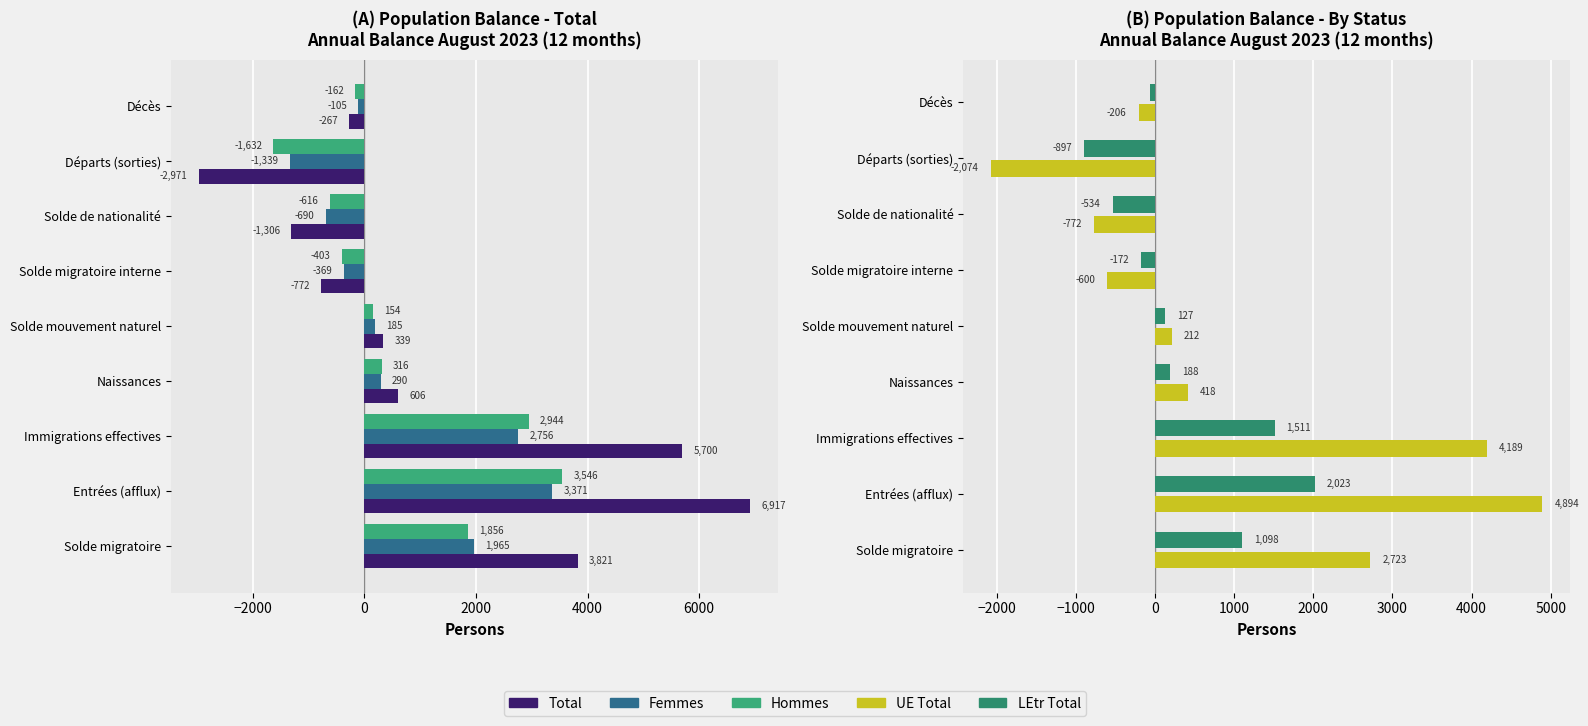

How many values in LEtr Total are above zero?

5